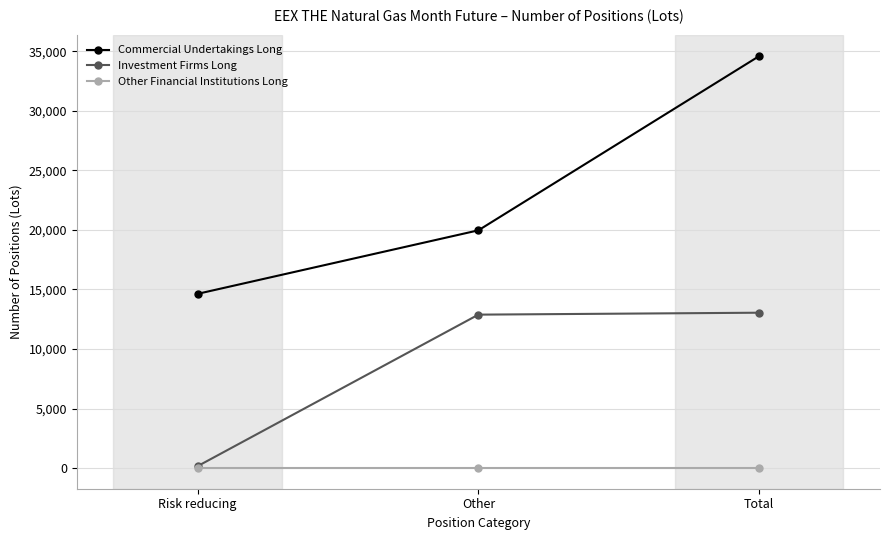

What is the highest value of the Commercial Undertakings Long series?

34599